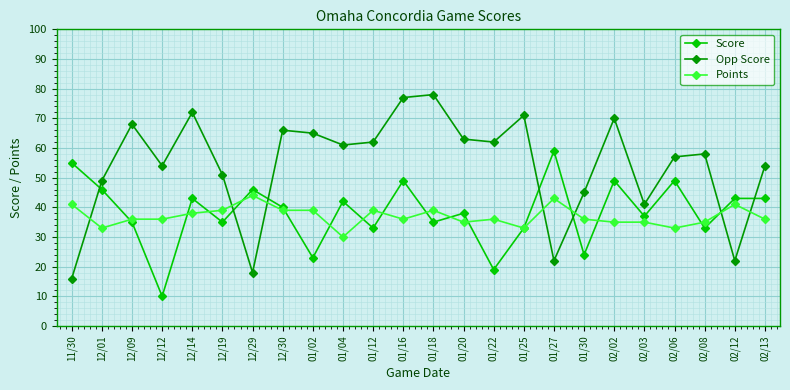

Which category has the lowest value across all series?

12/12